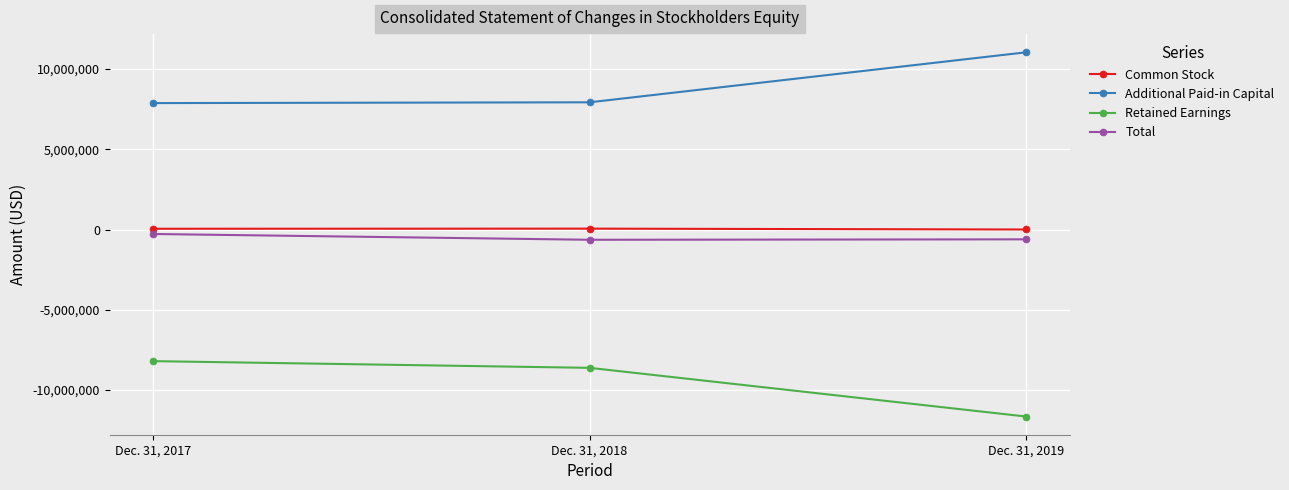

Count the Retained Earnings values in the range -11660455 to -8208098.

3